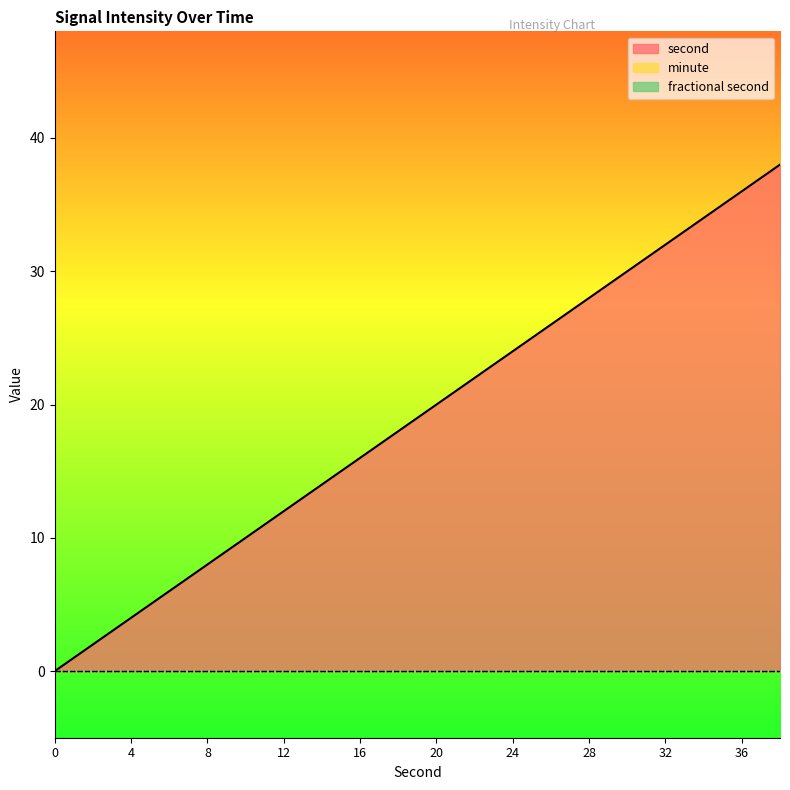

At which category does the chart reach its peak across all series?

38